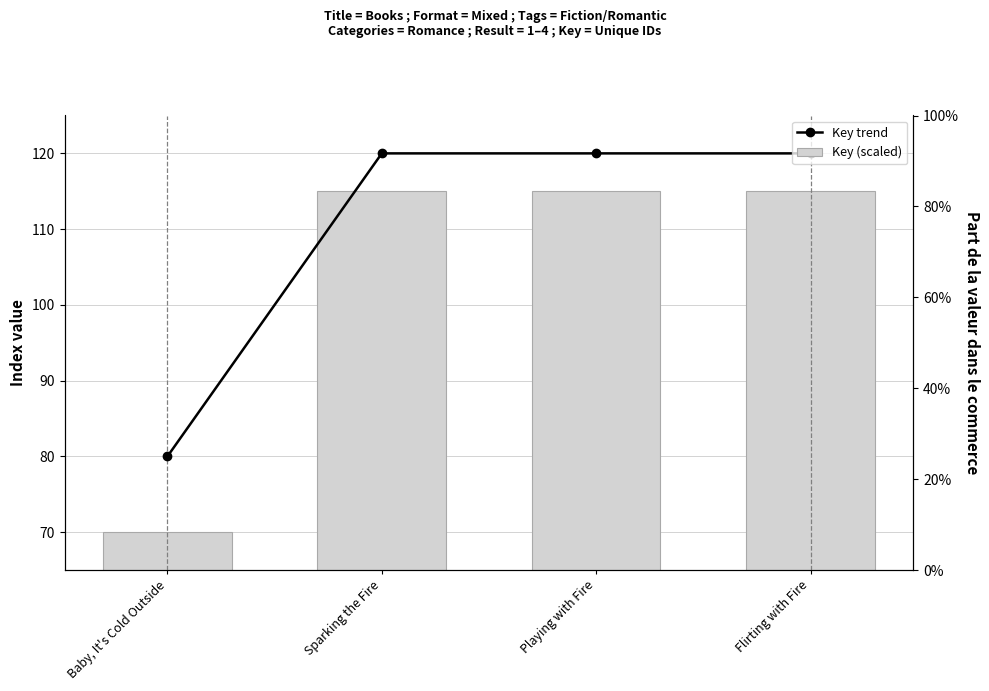

Reading right to left, what are all the values shown in this chart?

Key trend: Flirting with Fire=120.0	Playing with Fire=120.0	Sparking the Fire=120.0	Baby, It's Cold Outside=80.0
Key (scaled): Flirting with Fire=115.0	Playing with Fire=115.0	Sparking the Fire=115.0	Baby, It's Cold Outside=70.0